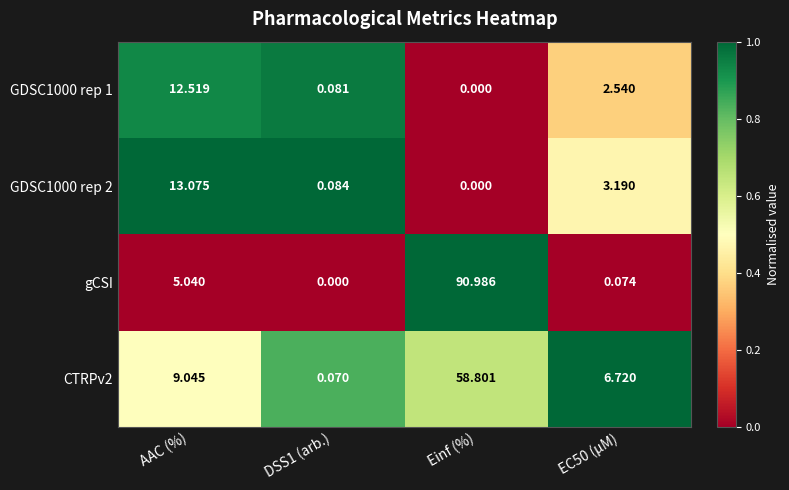

Which category has the lowest value in the GDSC1000 rep 2 series?

Einf (%)